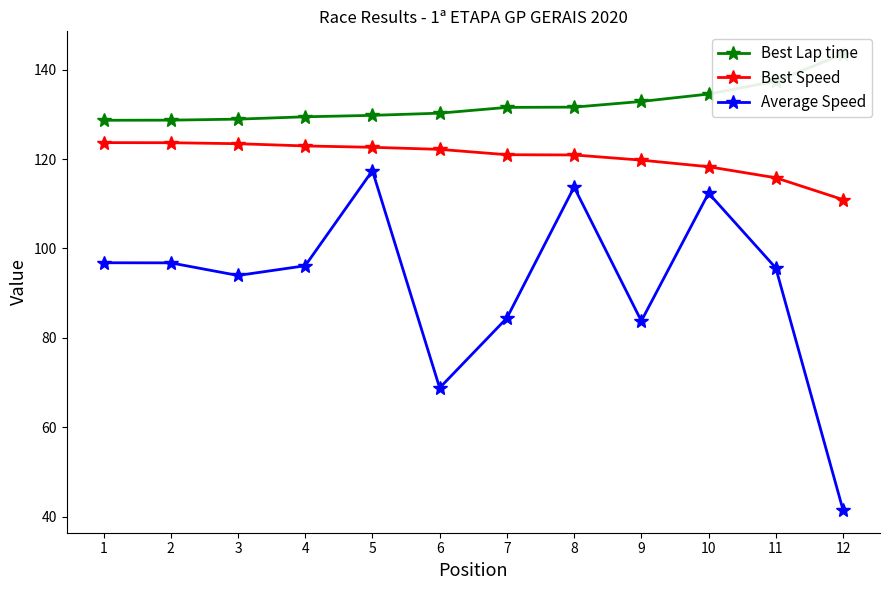

How many lines are shown in the chart?

3